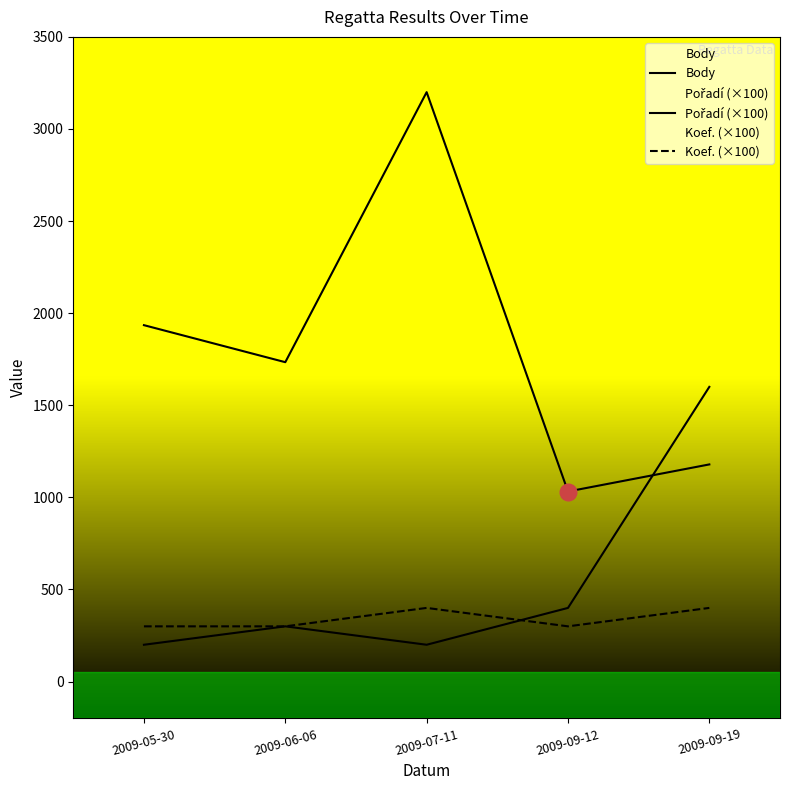

What is the average value of the Koef. (×100) series?

340